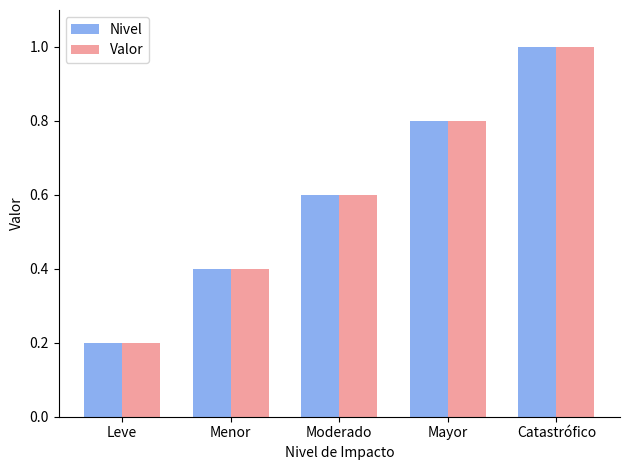

Reading right to left, what are all the values shown in this chart?

Nivel: Catastrófico=1.0	Mayor=0.8	Moderado=0.6	Menor=0.4	Leve=0.2
Valor: Catastrófico=1.0	Mayor=0.8	Moderado=0.6	Menor=0.4	Leve=0.2